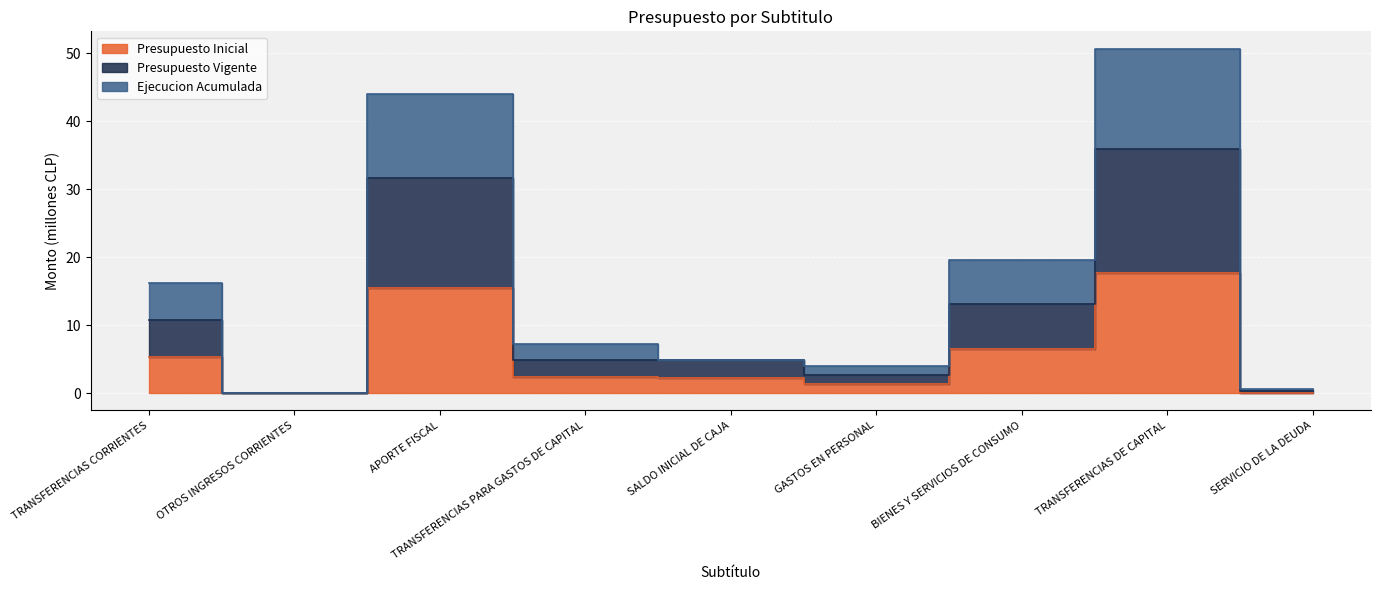

What is the difference between the maximum and minimum values in the Presupuesto Inicial series?

17.6